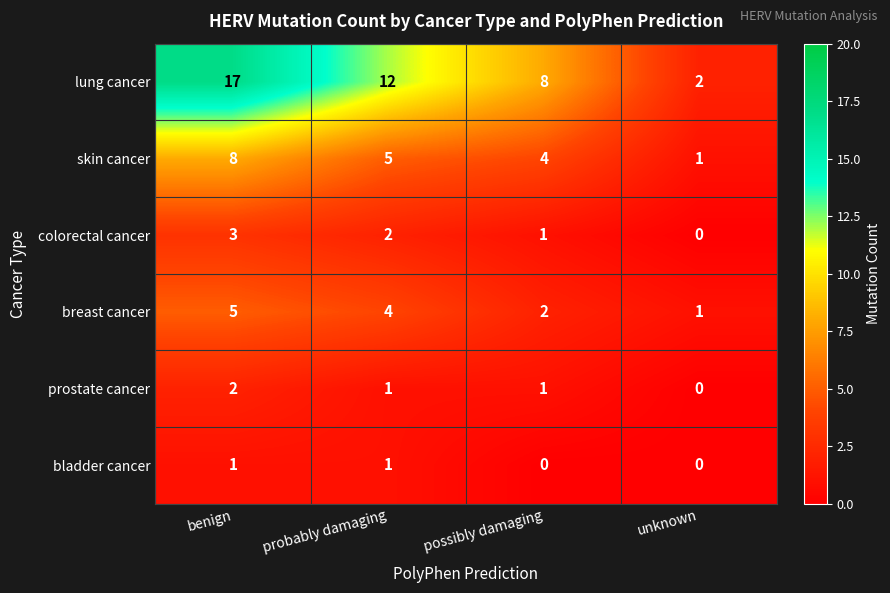

Is the value of breast cancer at possibly damaging greater than the value of bladder cancer at benign?

Yes